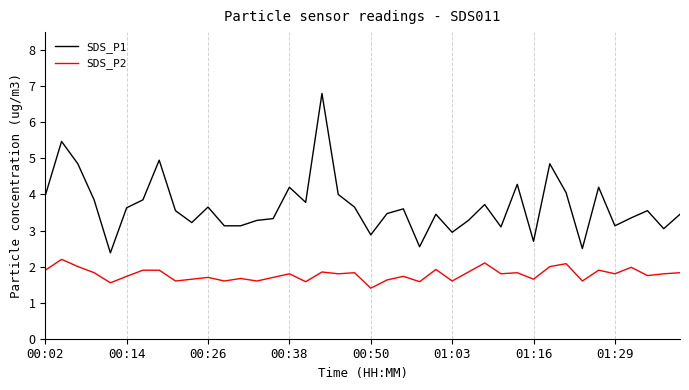

True or false: SDS_P1 has more than 2 interior local peaks.

True